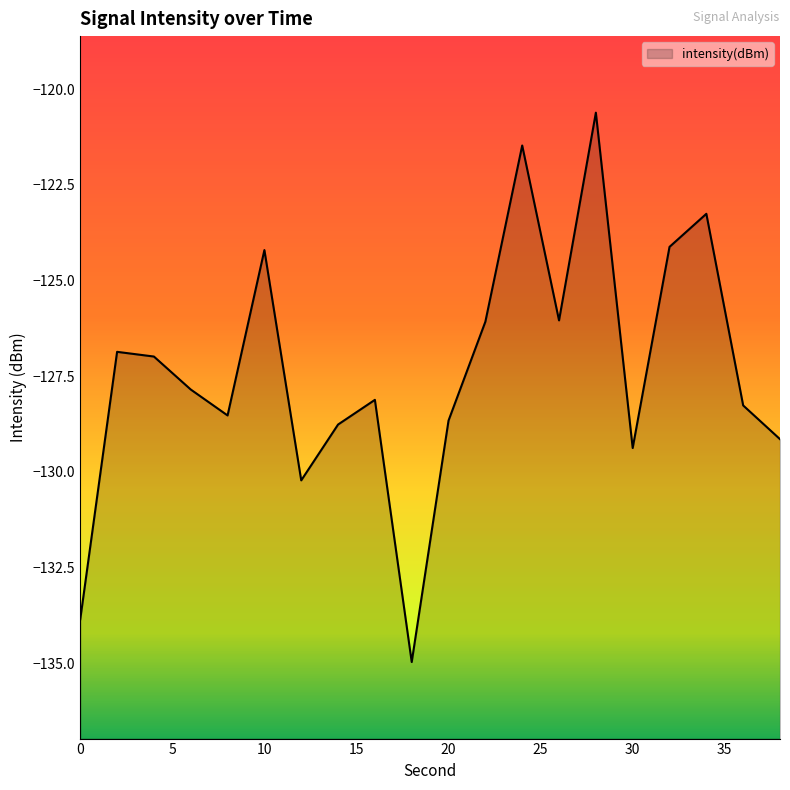

What is the minimum value shown in the chart?

-135.0